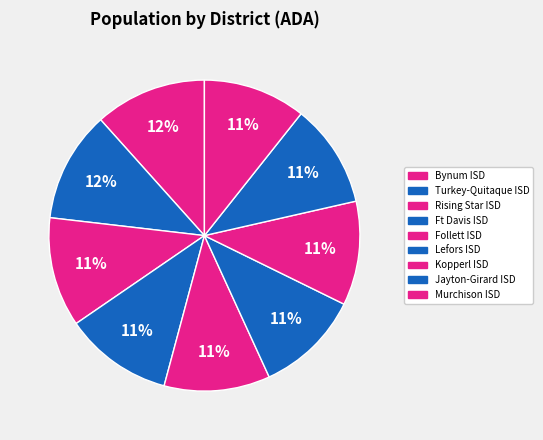

True or false: Follett ISD accounts for 1% of the total.

False